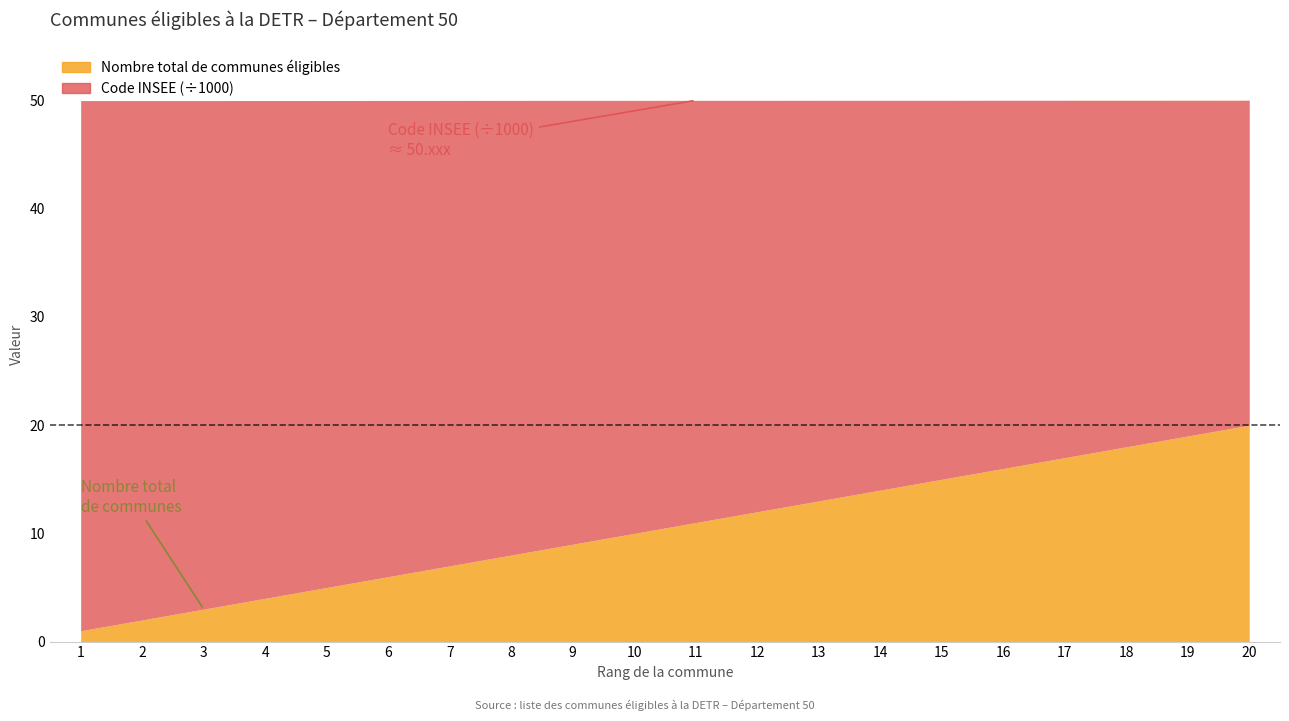

True or false: Code INSEE has more than 0 points higher than both neighbors.

False